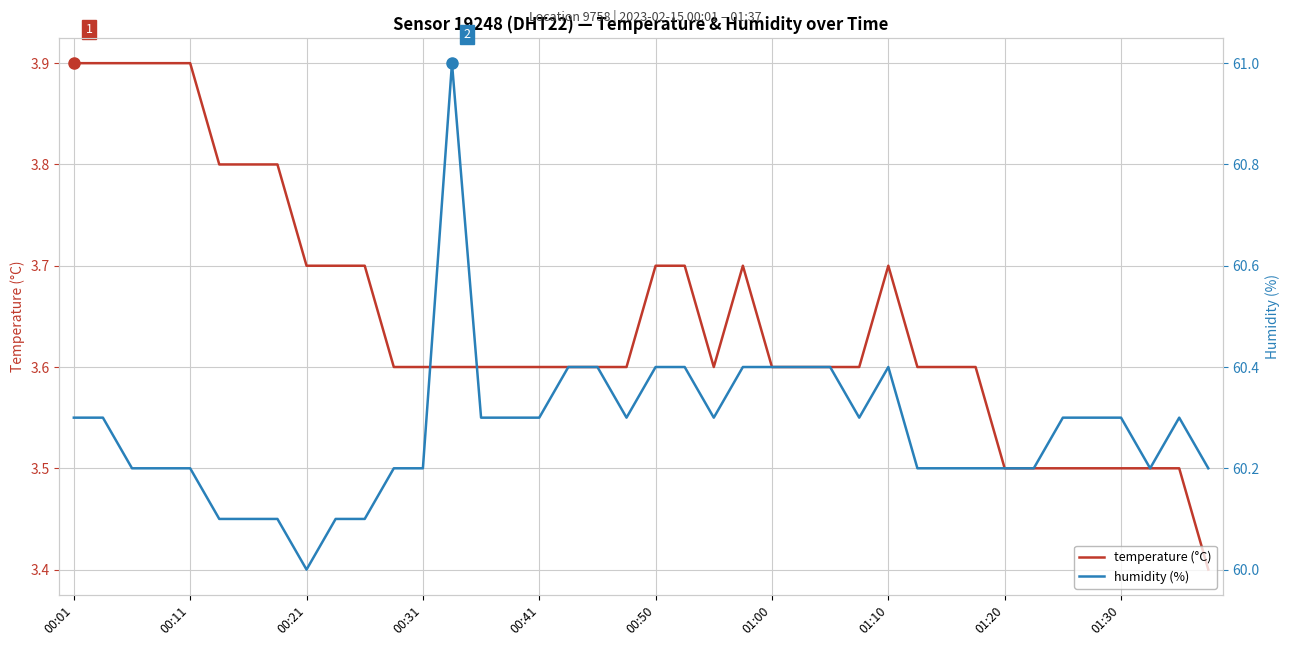

How many interior local valleys does the temperature (°C) series have?

1